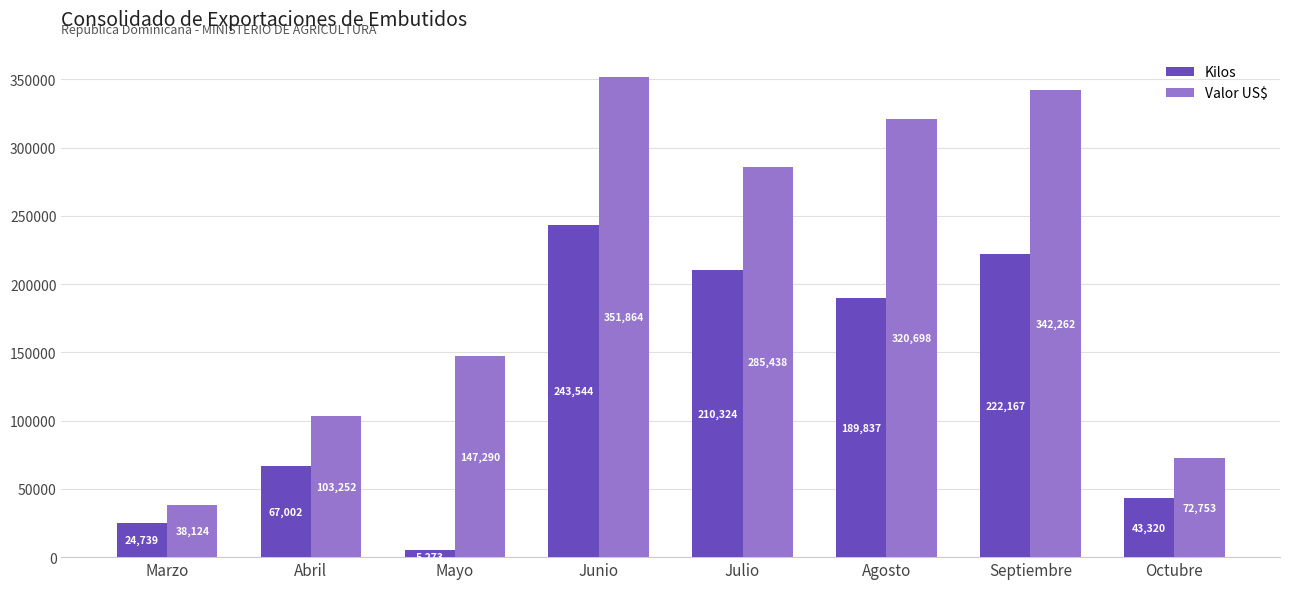

How many categories are shown in the chart?

8